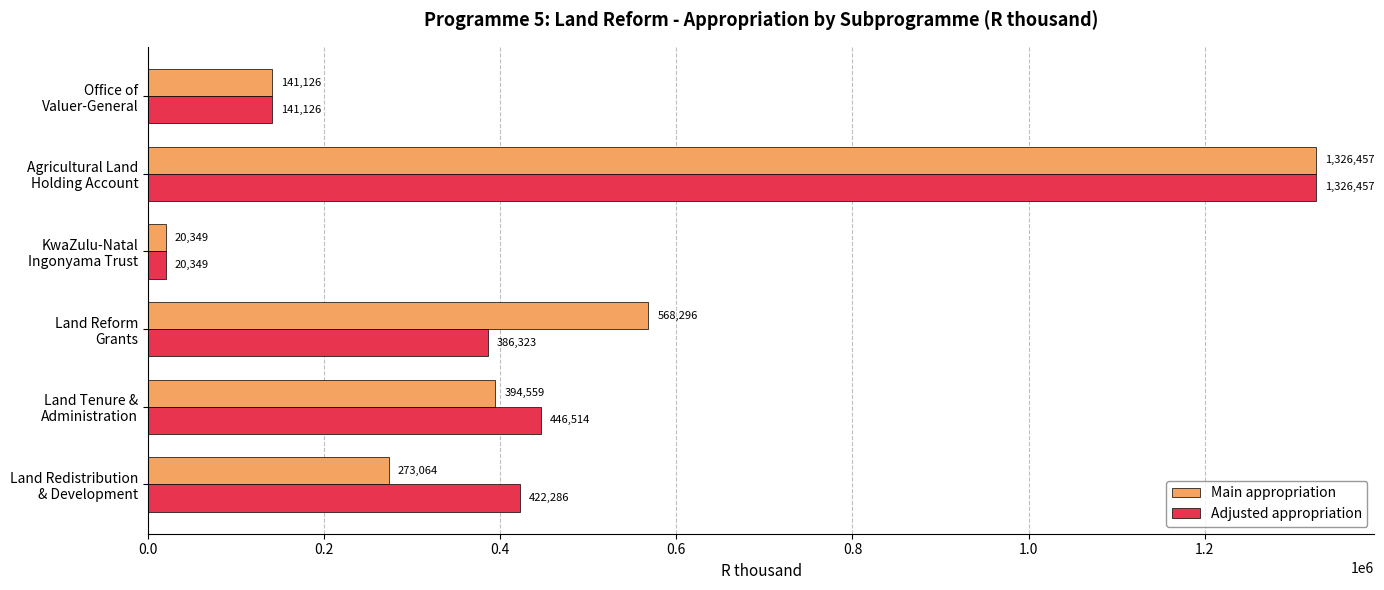

How many data points in Main appropriation are less than 394559?

3